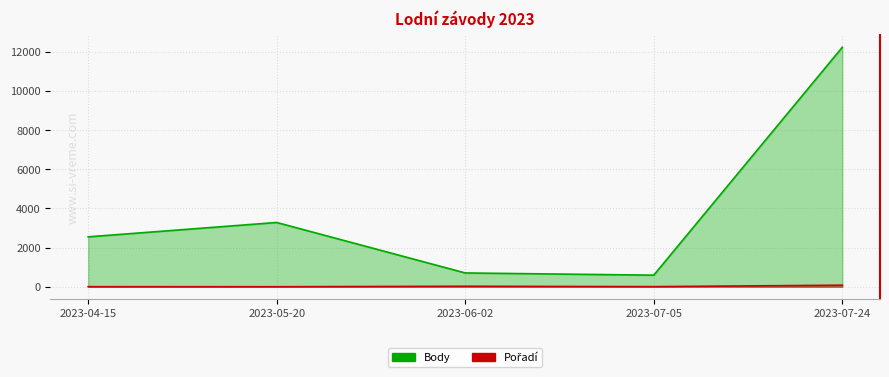

Which has a higher value, 2023-06-02 or 2023-07-05?

2023-06-02